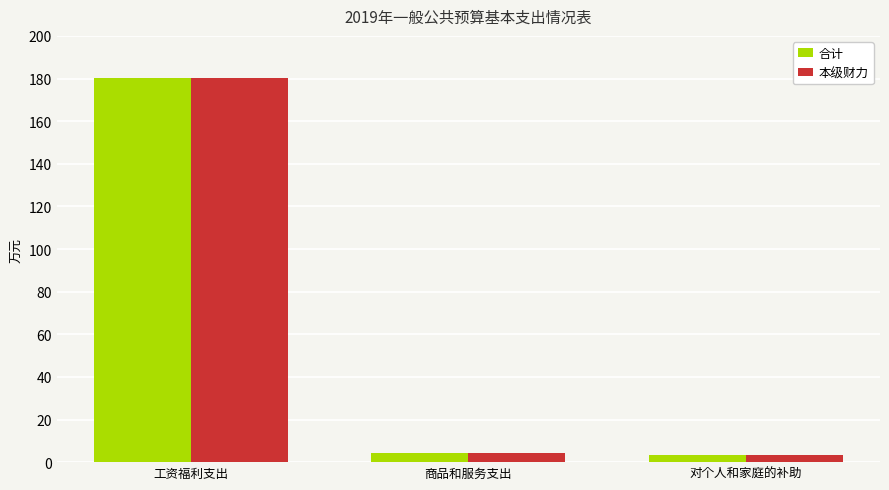

What is the total value across all series at 商品和服务支出?

8.8